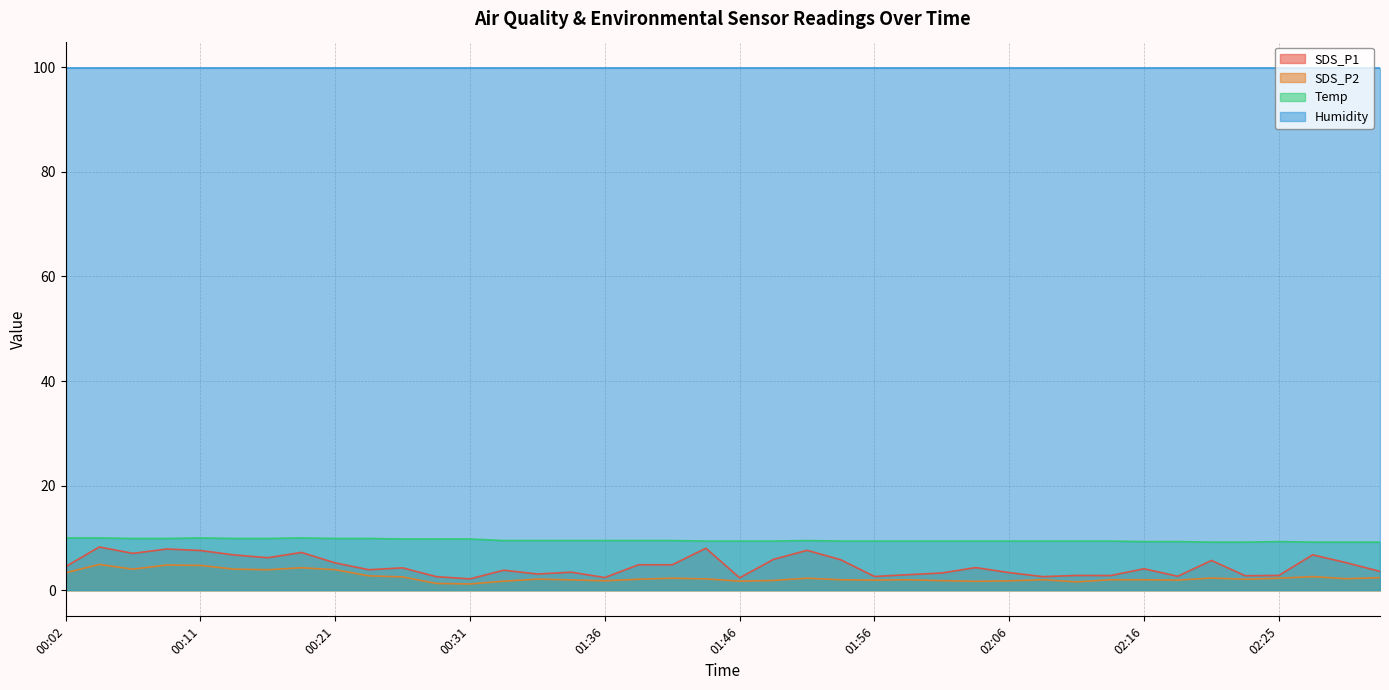

How many categories are shown in the chart?

40